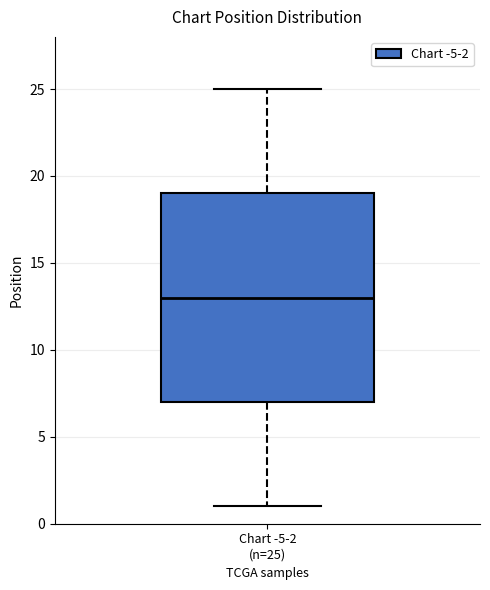

Where does the upper whisker of the box for Chart -5-2 (n=25) end on the y-axis? The values are not printed on the chart, so give them approximately, as read against the axis.

25